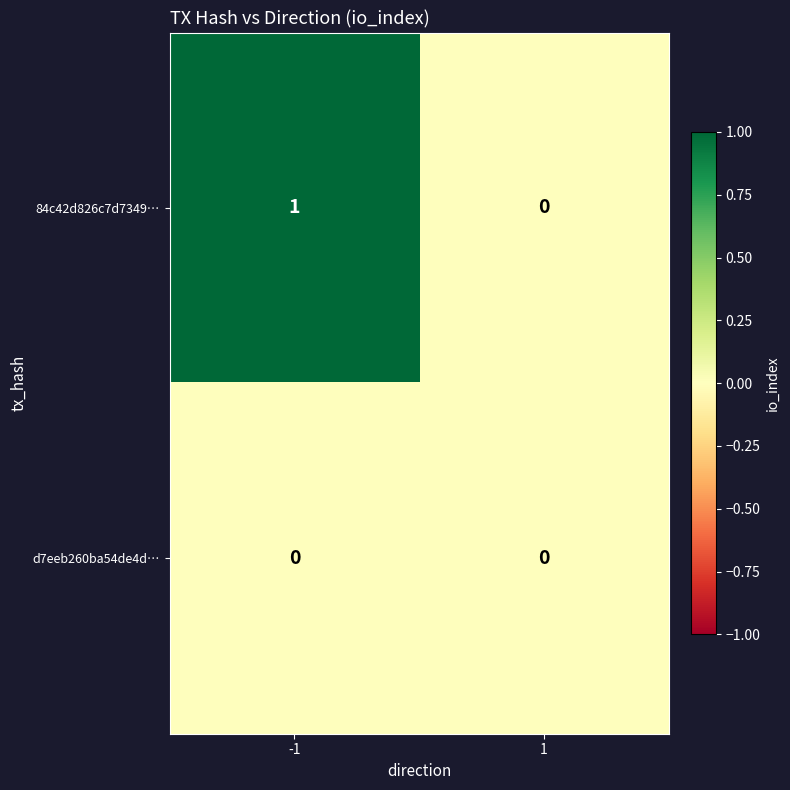

Rank the series by their average value, from highest to lowest.

84c42d826c7d7349…, d7eeb260ba54de4d…